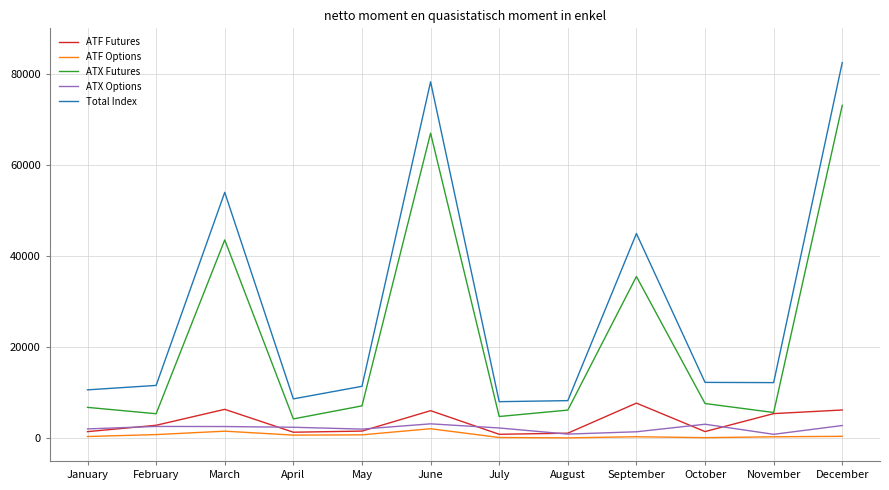

What is the total value across all series at May?

22790